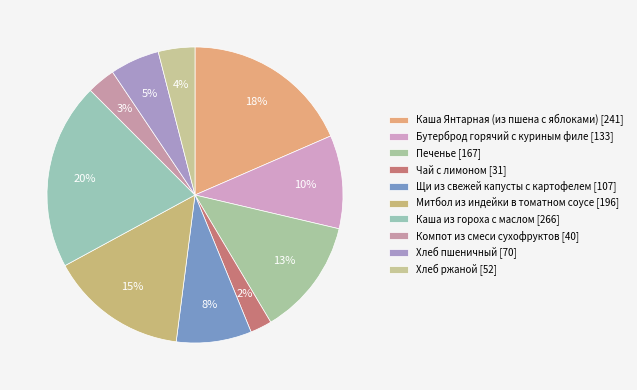

The Каша Янтарная (из пшена с яблоками) slice represents 18% of the pie. True or false?

True